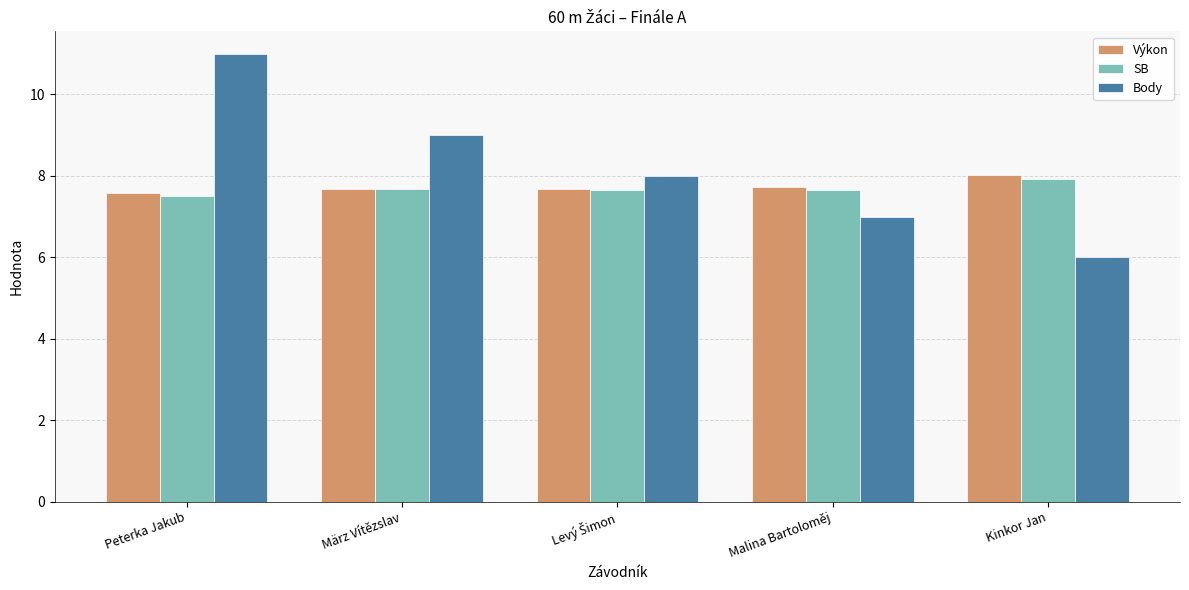

Which series has the largest total across all categories?

Body